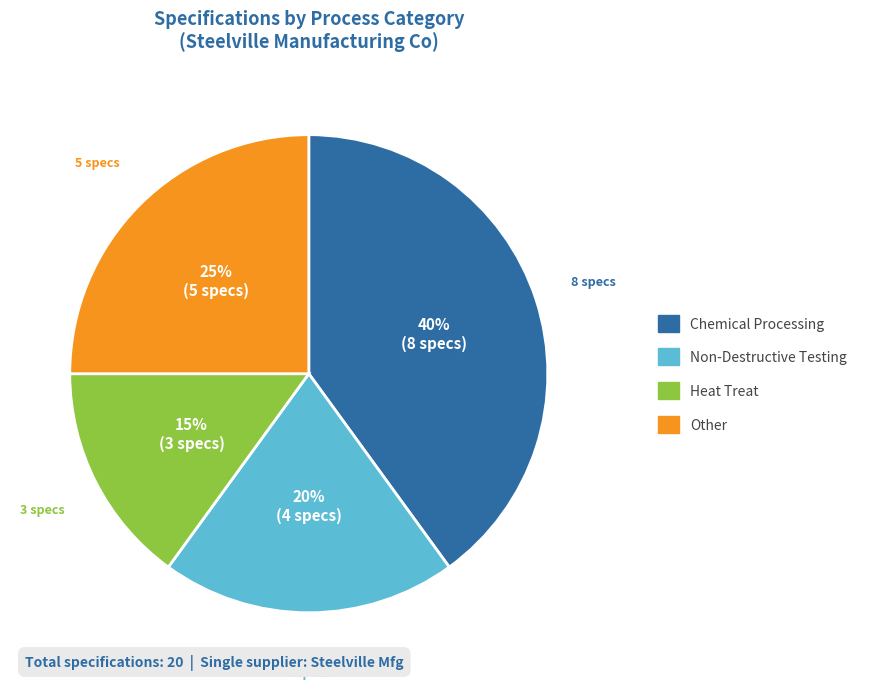

To the nearest percent, what is the difference between the largest and smallest slice percentages?

25%